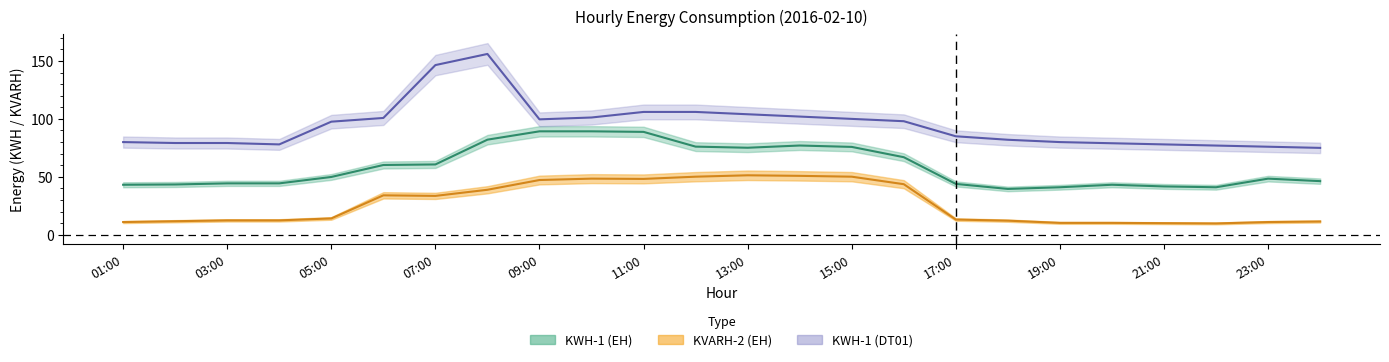

Which category has the lowest value in the KVARH-2 (EH) series?

22:00